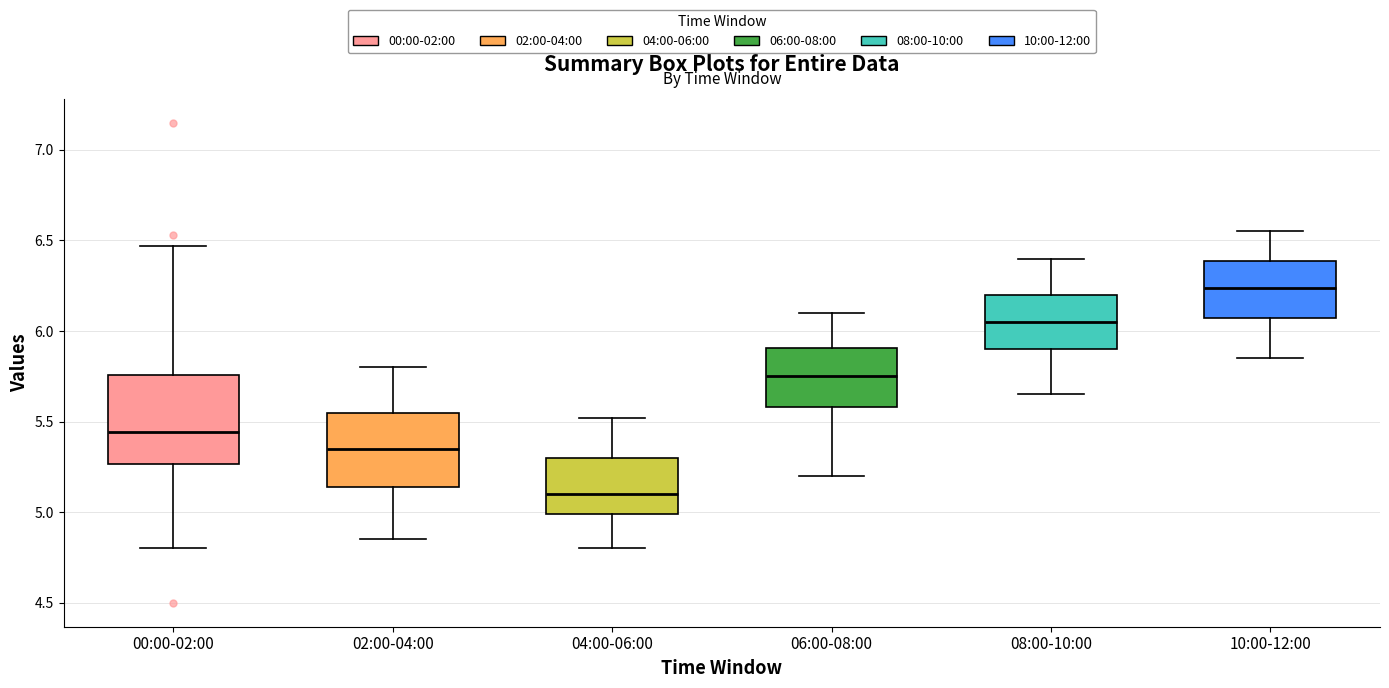

Reading left to right, read every box against the y-axis: the position of its median line, the range the box covers, and the ends of its whiskers. The values are not printed on the chart, so give them approximately, as read against the axis.

00:00-02:00: median 5.45, box 5.25 to 5.75, whiskers 4.80 to 6.45
02:00-04:00: median 5.35, box 5.15 to 5.55, whiskers 4.85 to 5.80
04:00-06:00: median 5.10, box 5.00 to 5.30, whiskers 4.80 to 5.50
06:00-08:00: median 5.75, box 5.60 to 5.90, whiskers 5.20 to 6.10
08:00-10:00: median 6.05, box 5.90 to 6.20, whiskers 5.65 to 6.40
10:00-12:00: median 6.25, box 6.05 to 6.40, whiskers 5.85 to 6.55